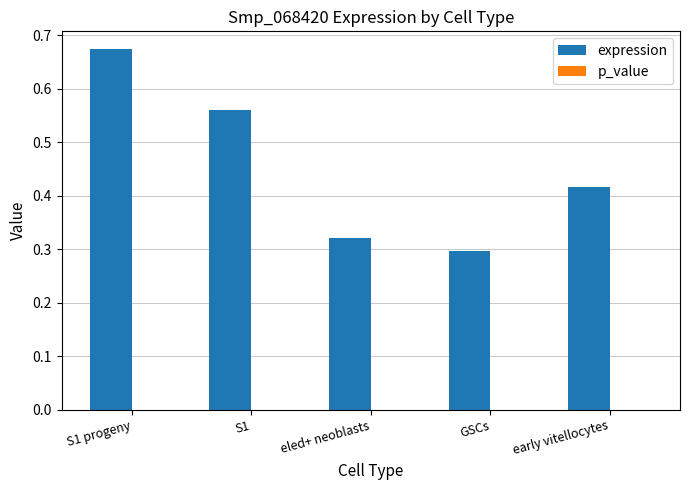

True or false: expression has a value of 0.1 at GSCs.

False